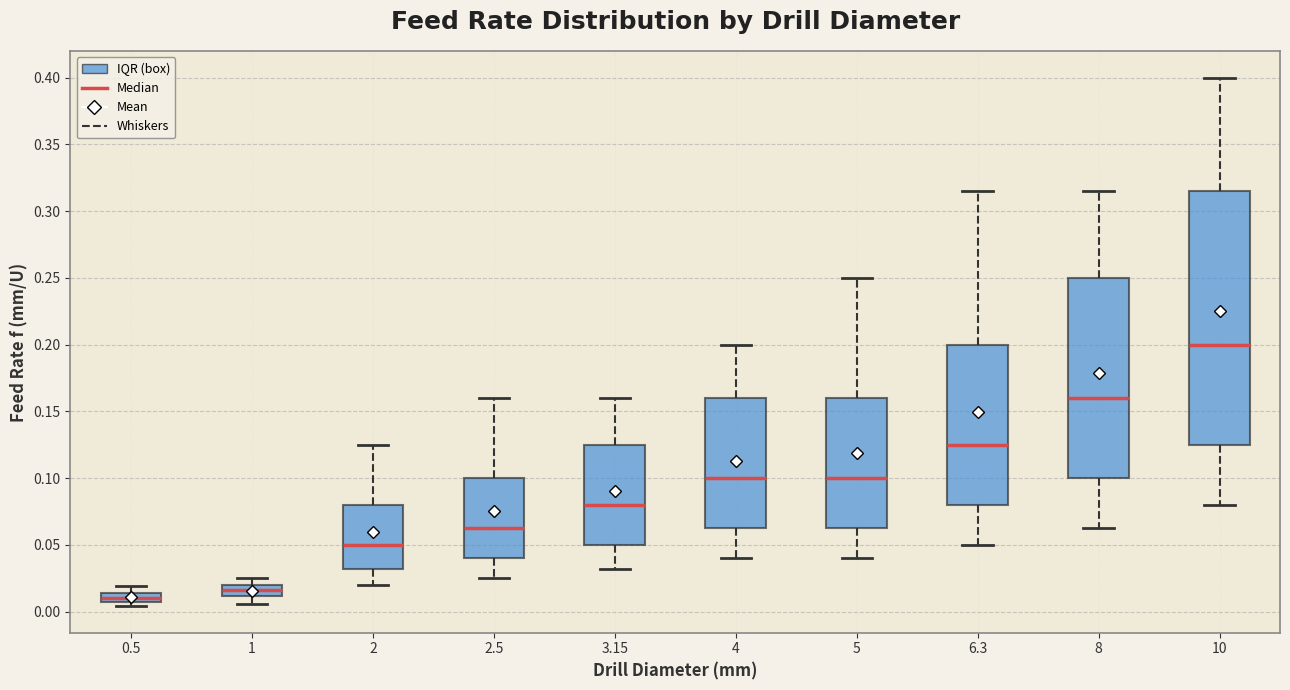

Where is the lower edge of the box at x = 0.5 on the y-axis? The values are not printed on the chart, so give them approximately, as read against the axis.

0.005